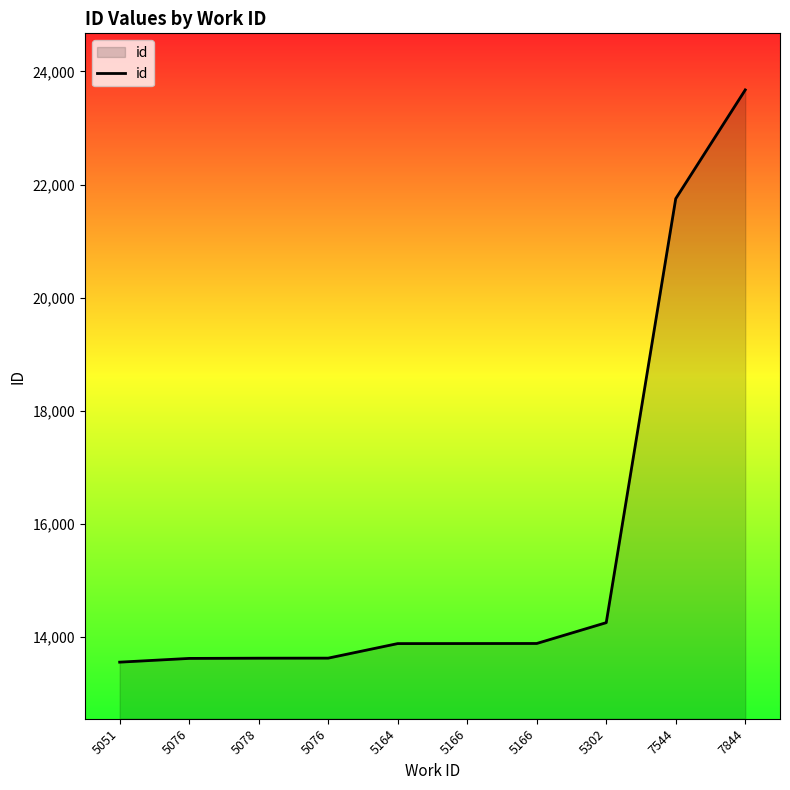

What is the change in value from 5166 to 5302?

+368